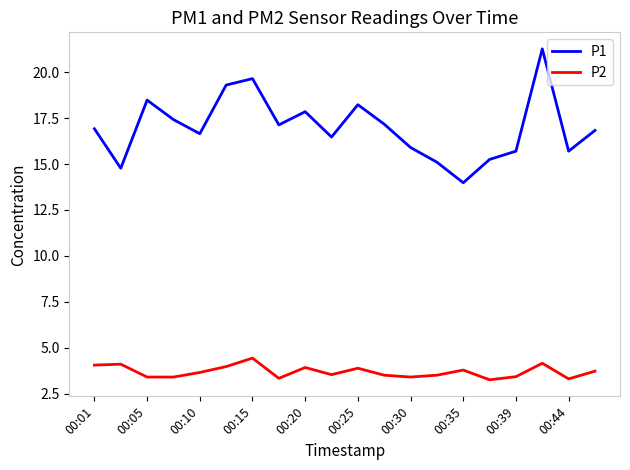

True or false: P1 and P2 cross at least once.

False